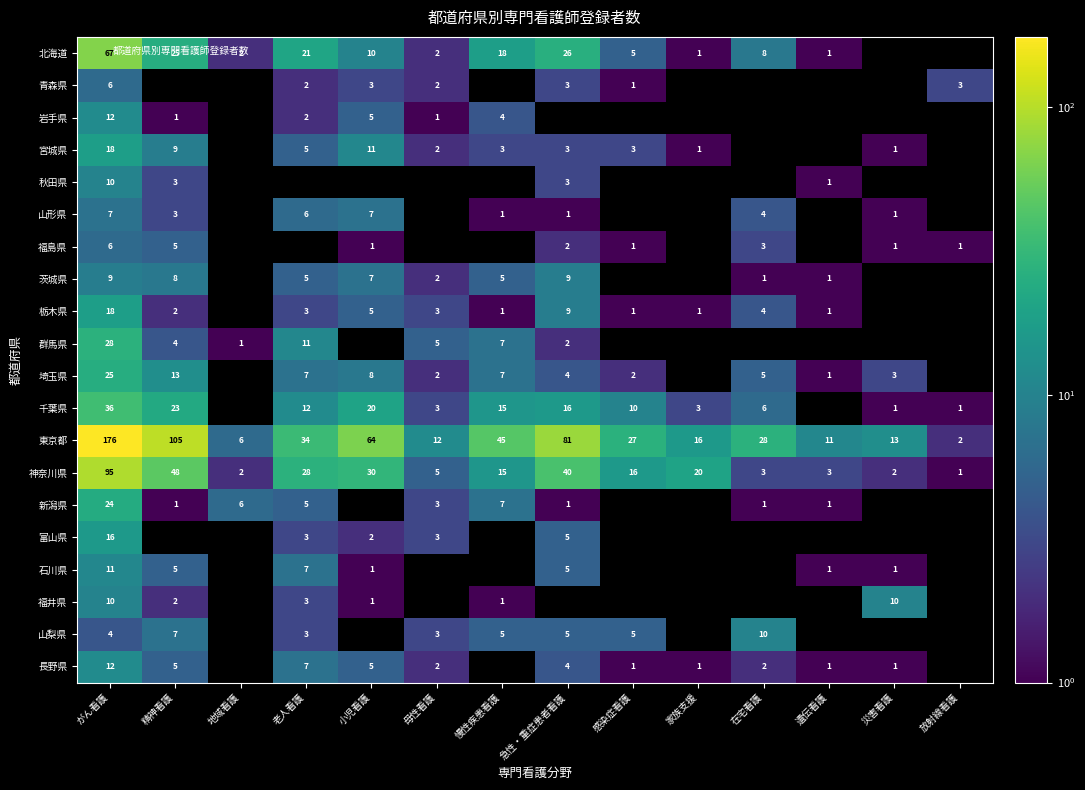

What is the difference between the maximum and minimum values in the 群馬県 series?

27.0